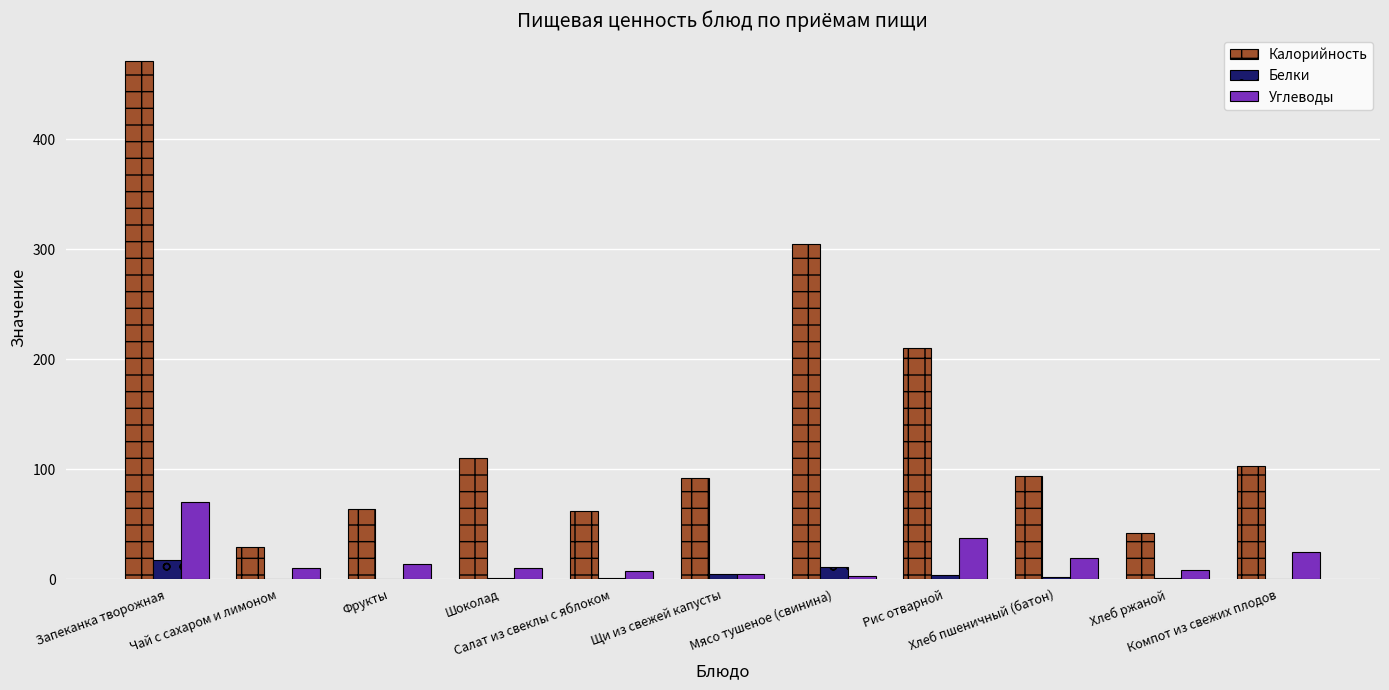

What is the greatest value displayed?

471